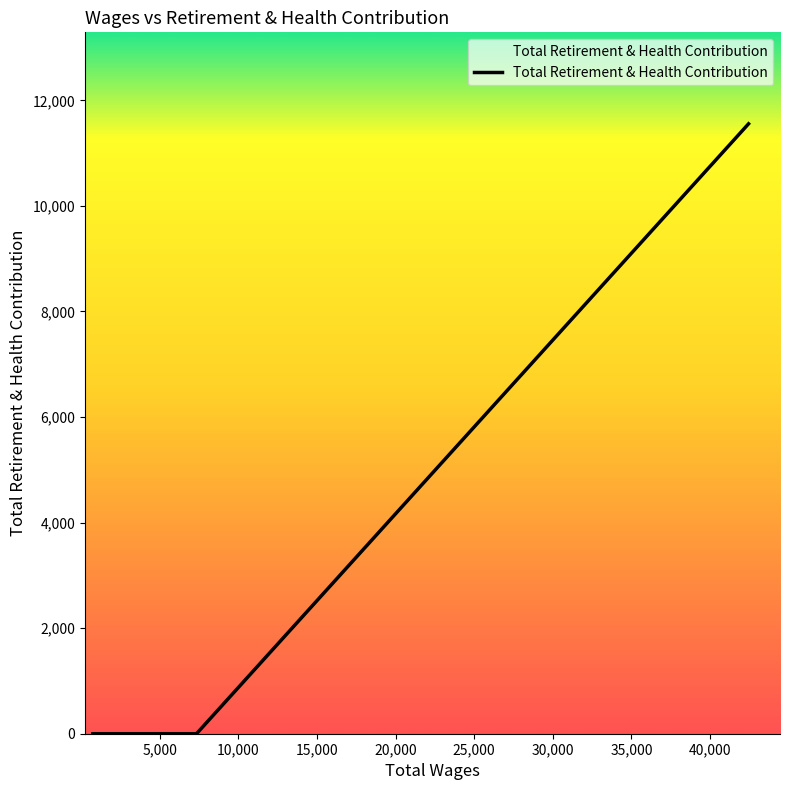

What is the sum of all values?

11556